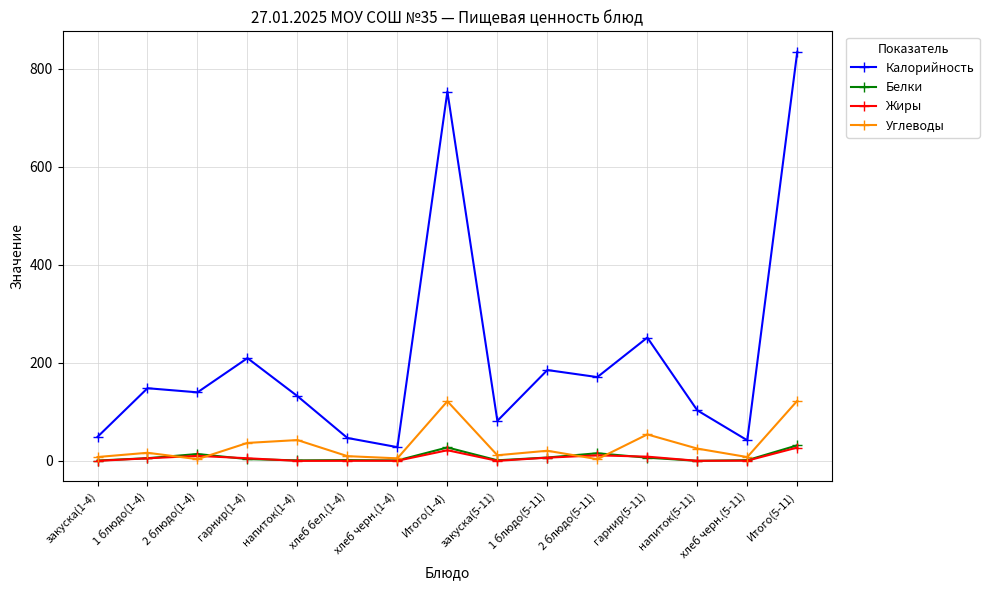

How many lines are shown in the chart?

4